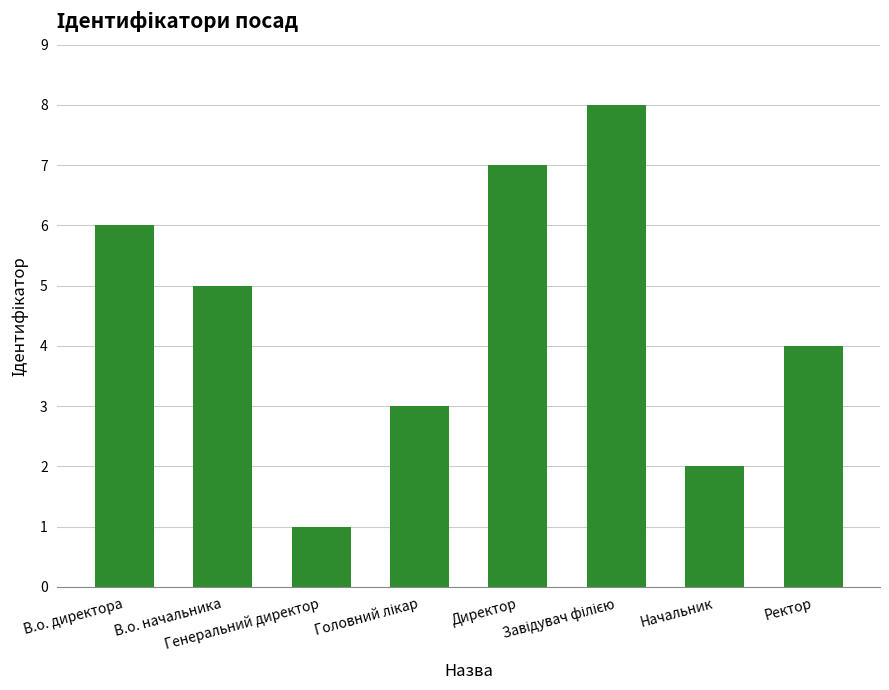

How many values are below 5?

4